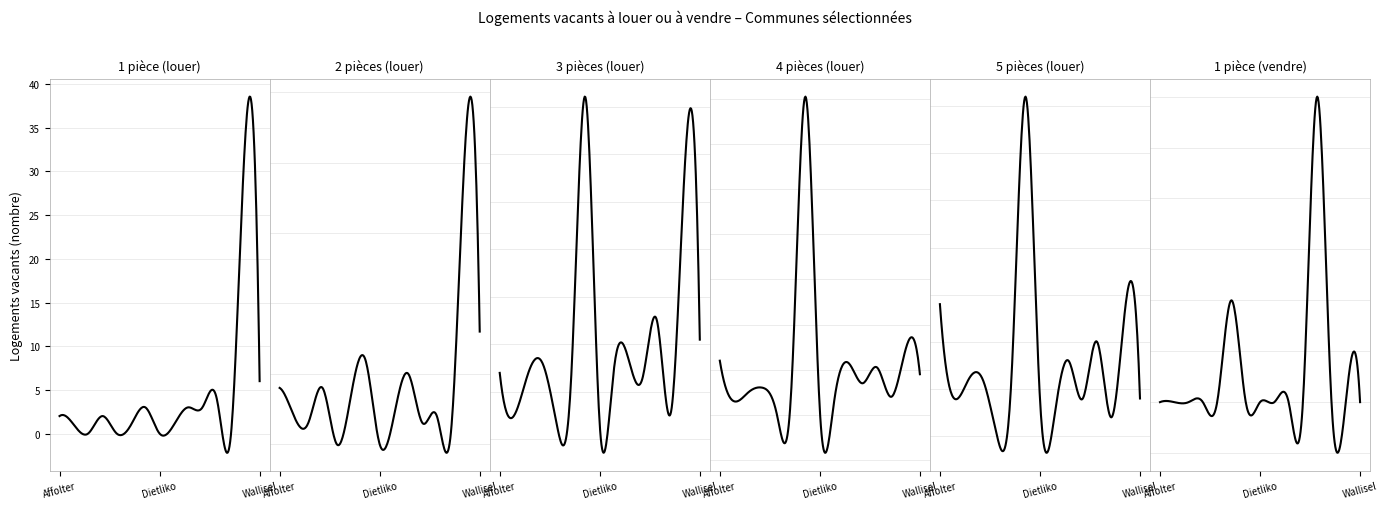

Which series has the largest total across all categories?

4 pièces (louer)